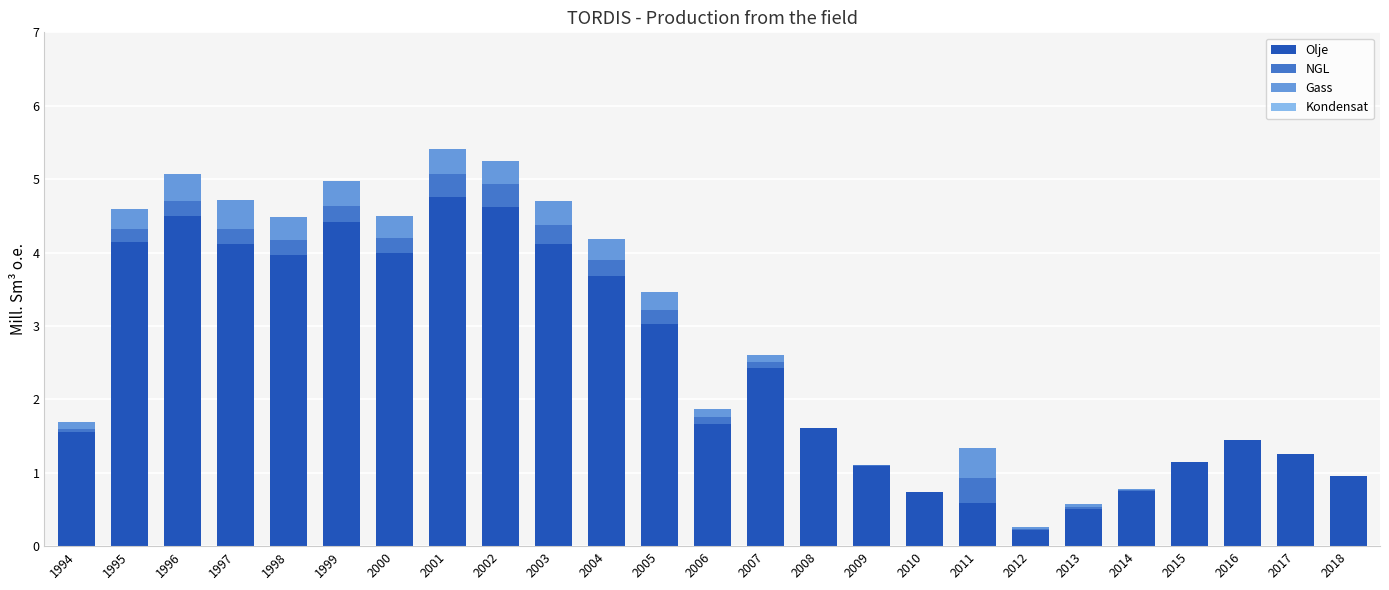

What is the total value across all series at 2002?

5.3